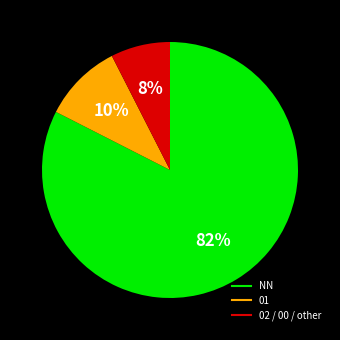

Does any single category account for the majority?

Yes